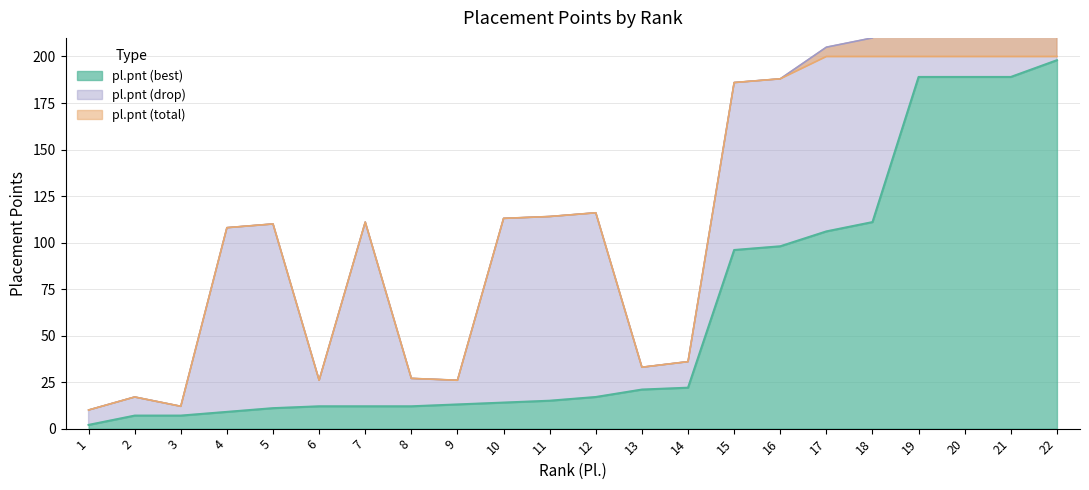

At which category is the sum across all series the highest?

22